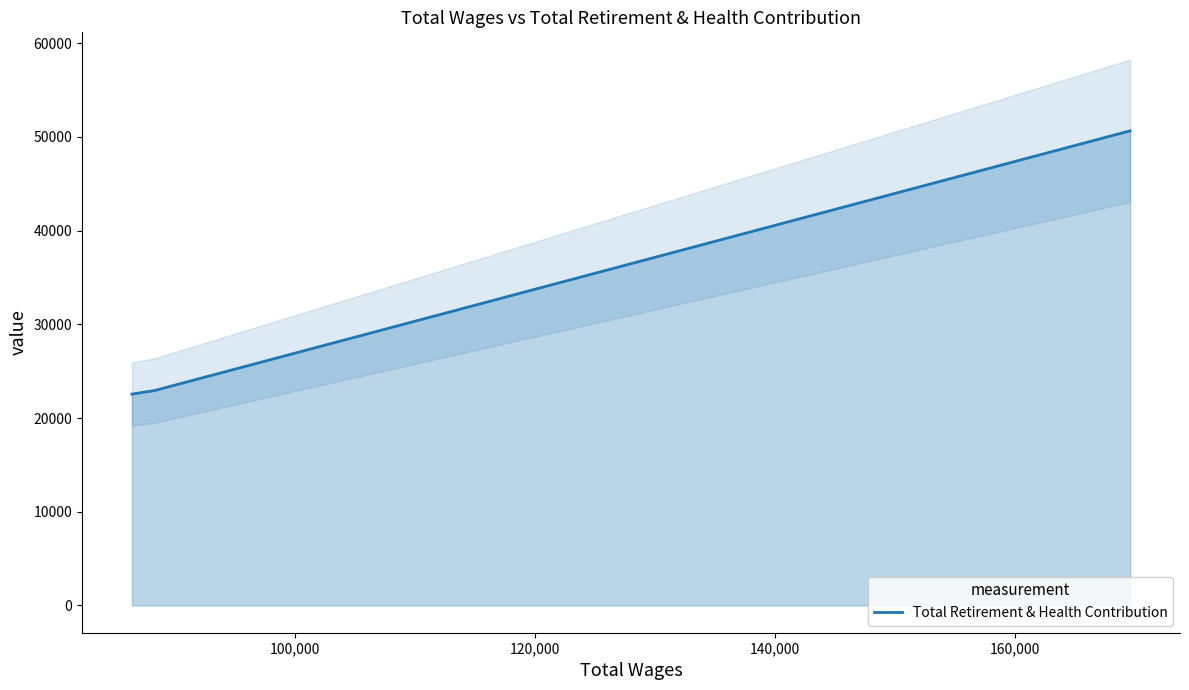

What is the highest value of the Total Retirement & Health Contribution series?

50650